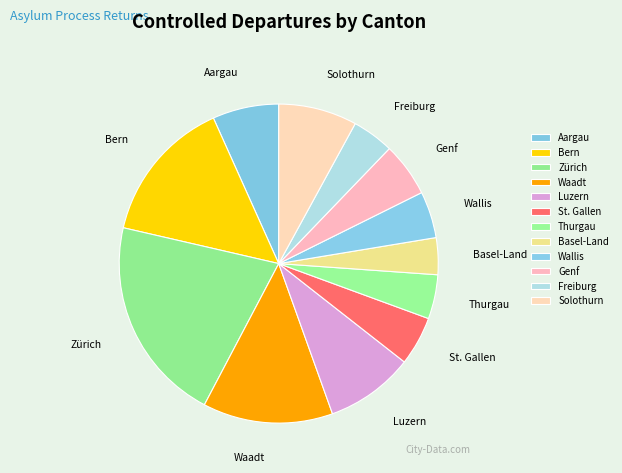

What is the largest slice in the pie chart?

Zürich